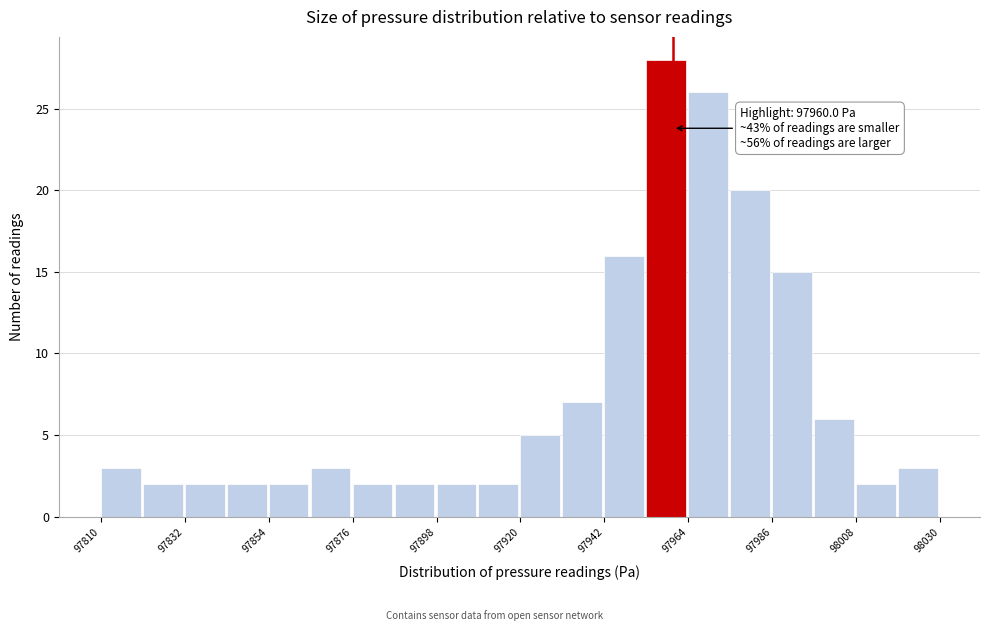

Read against the x-axis, roughly where is the centre of the tallest bar?

97960